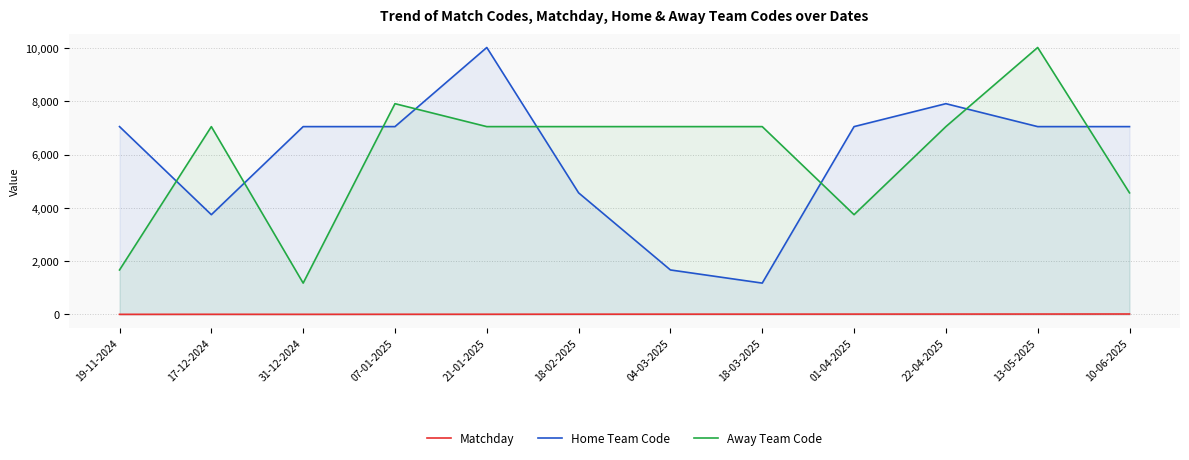

What is the sum of all Home Team Code values?

71431